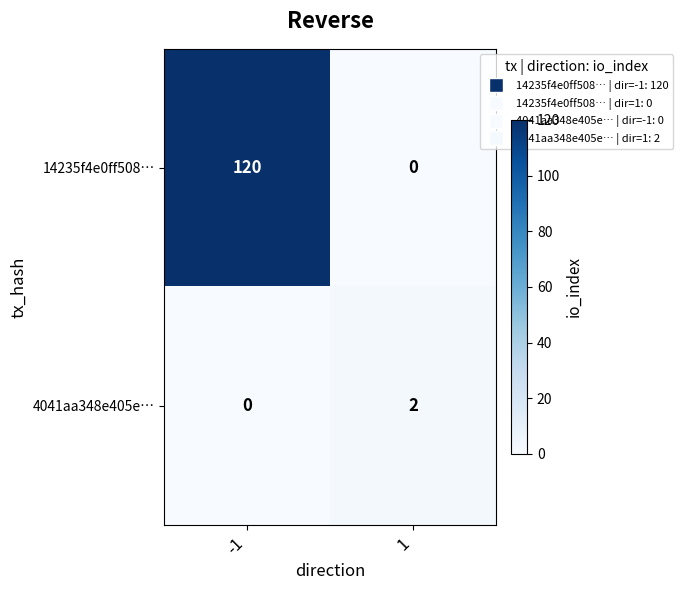

What is the approximate value of 14235f4e0ff508… at -1?

120